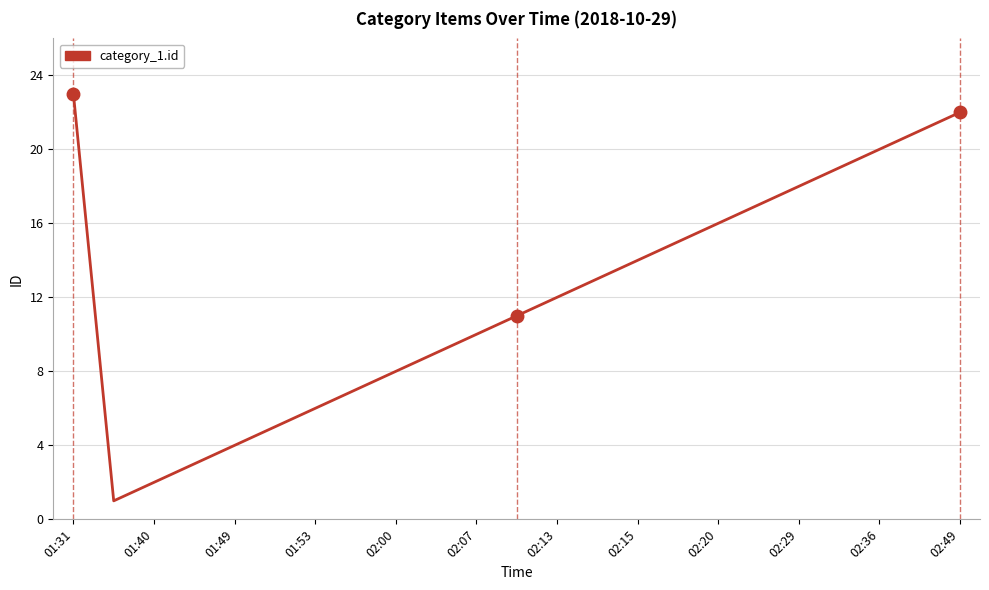

What is the difference between the maximum and minimum values?

22